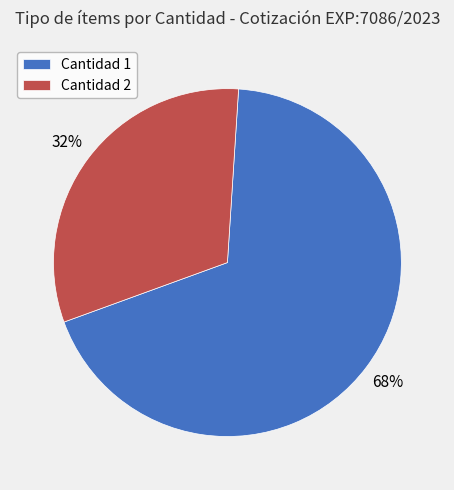

Do Cantidad 2 and Cantidad 1 together represent more than half of the pie?

Yes